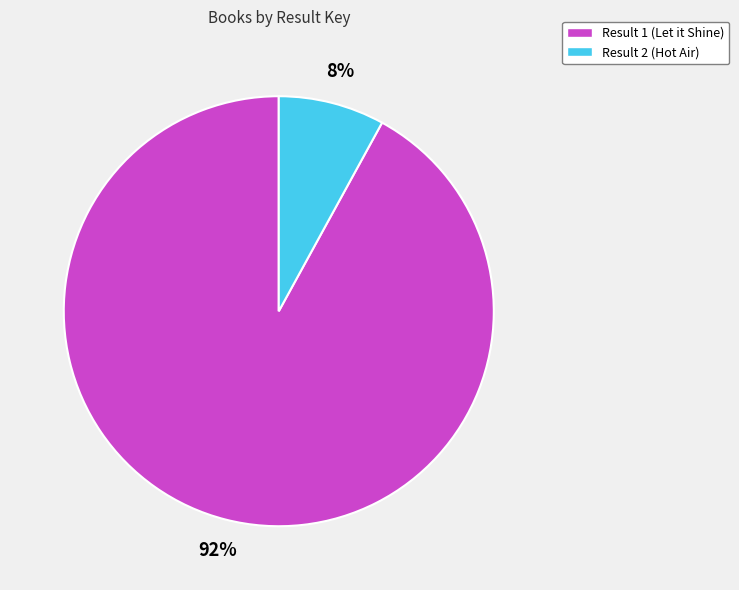

Approximately how many times larger is the value at Result 1 (Let it Shine) compared to Result 2 (Hot Air)?

11.5